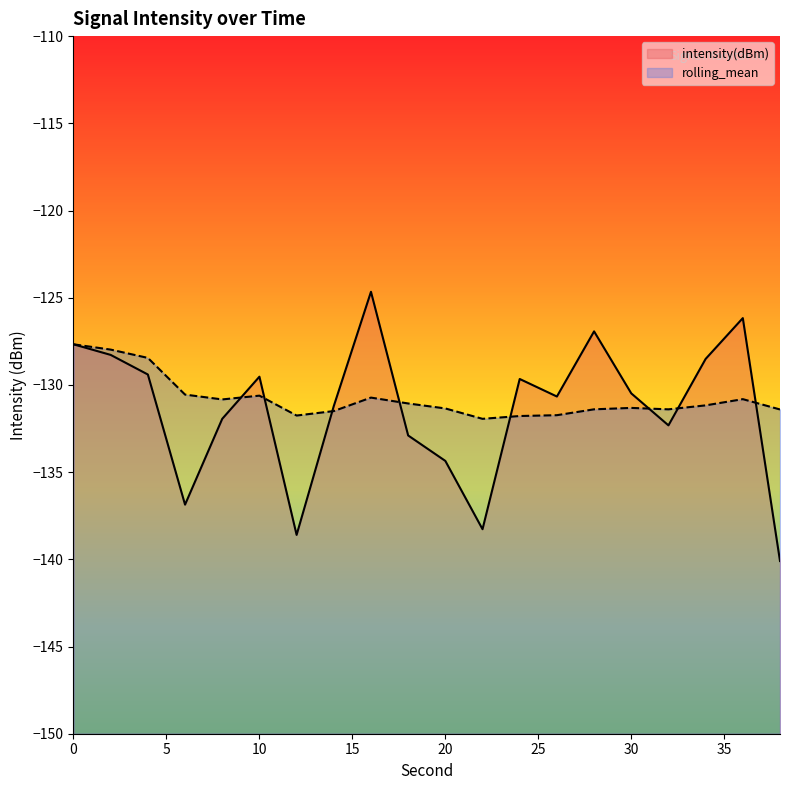

How many distinct data groups are displayed?

2